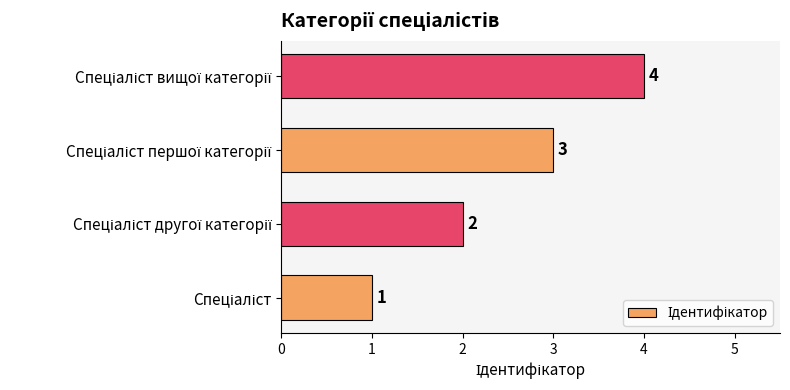

Count the values in the range 2 to 4.

3